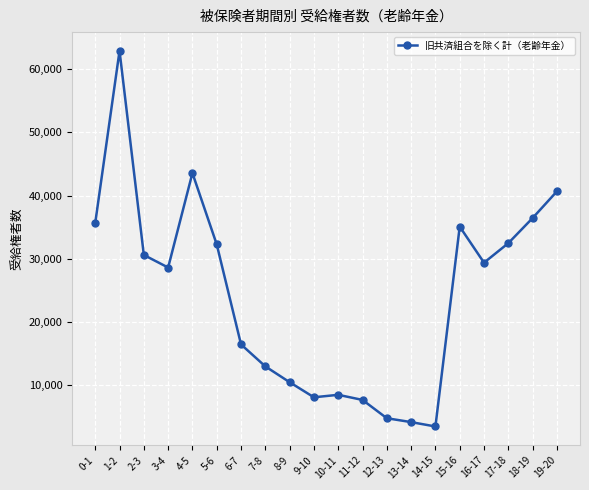

At which category does the data reach its first local valley?

3-4